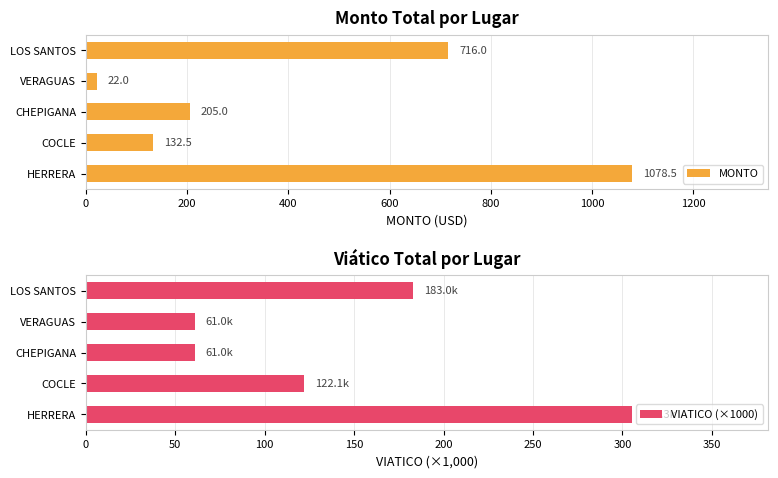

Reading right to left, list all the values displayed in this chart.

MONTO: 716.0	22.0	205.0	132.5	1078.5
VIATICO (×1000): 183.0	61.0	61.0	122.1	305.3